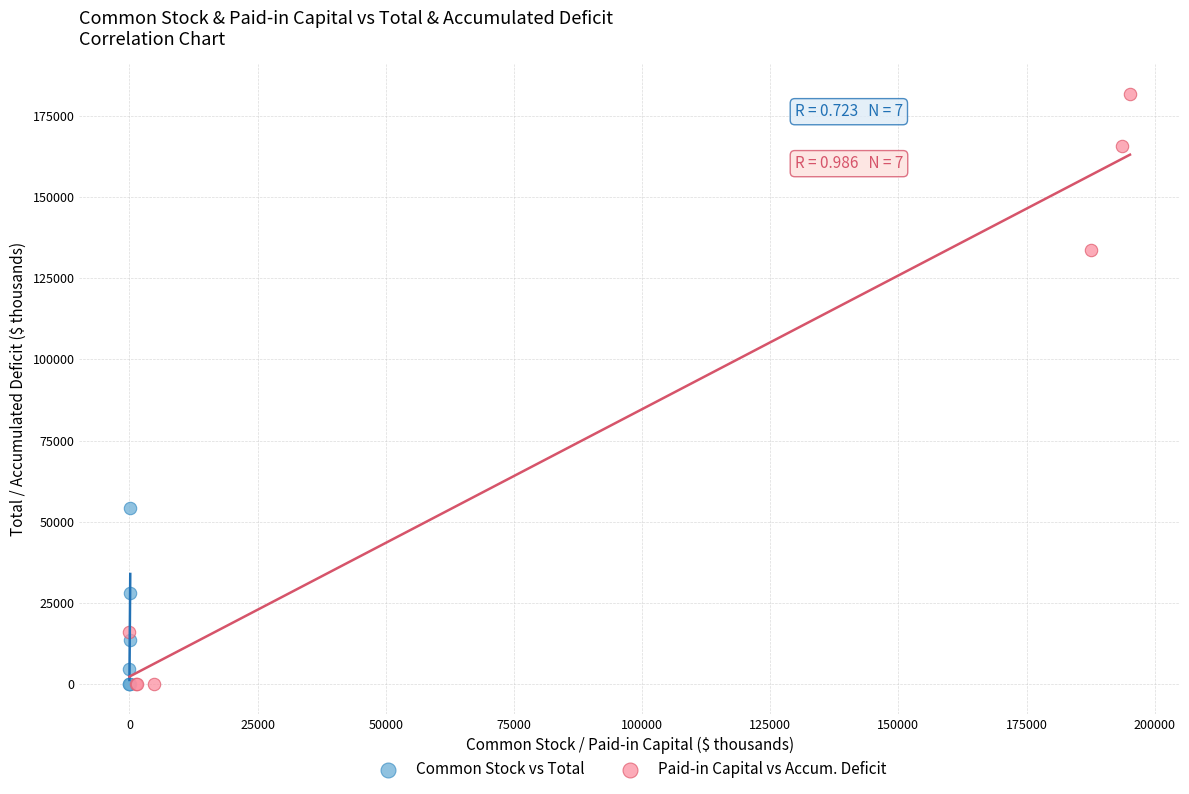

What are all the series names shown in the legend?

Common Stock vs Total, Paid-in Capital vs Accum. Deficit